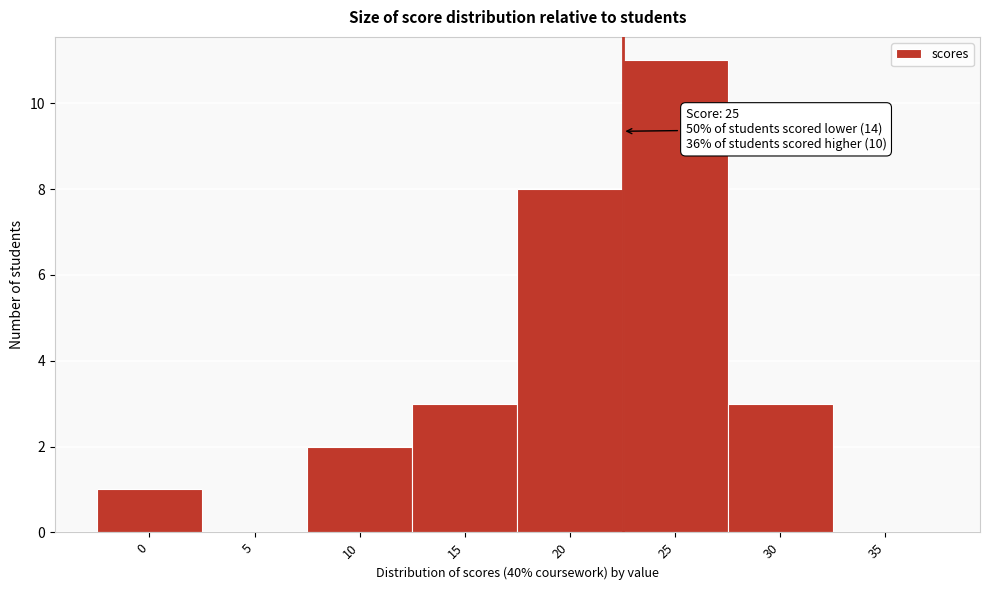

Reading right to left, extract all data points from this chart.

35=0	30=3	25=11	20=8	15=3	10=2	5=0	0=1